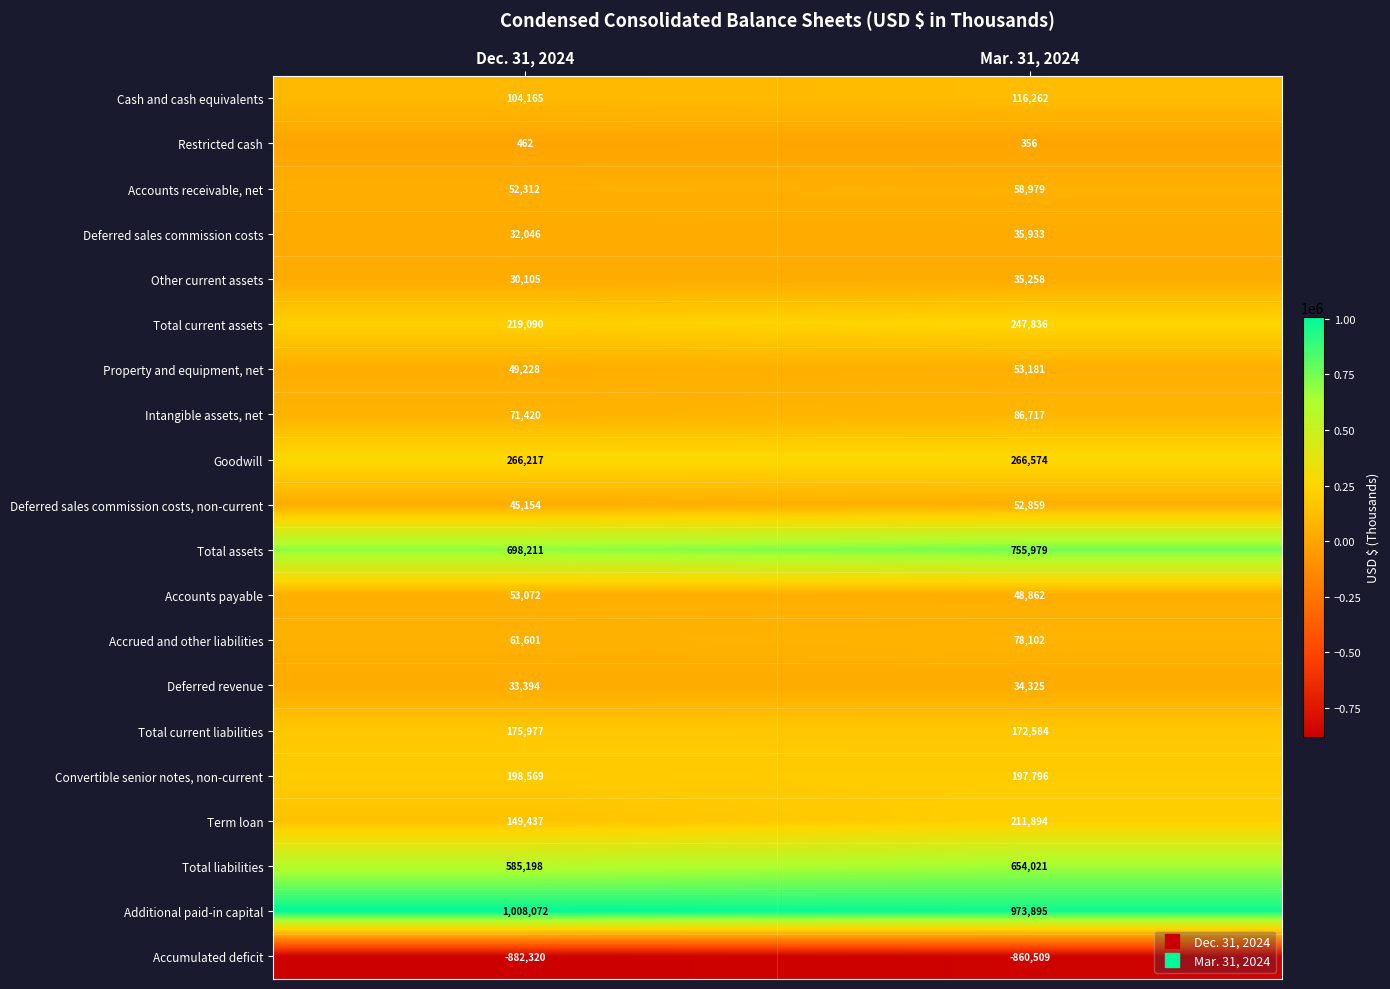

At how many categories does at least one series exceed 599643?

2